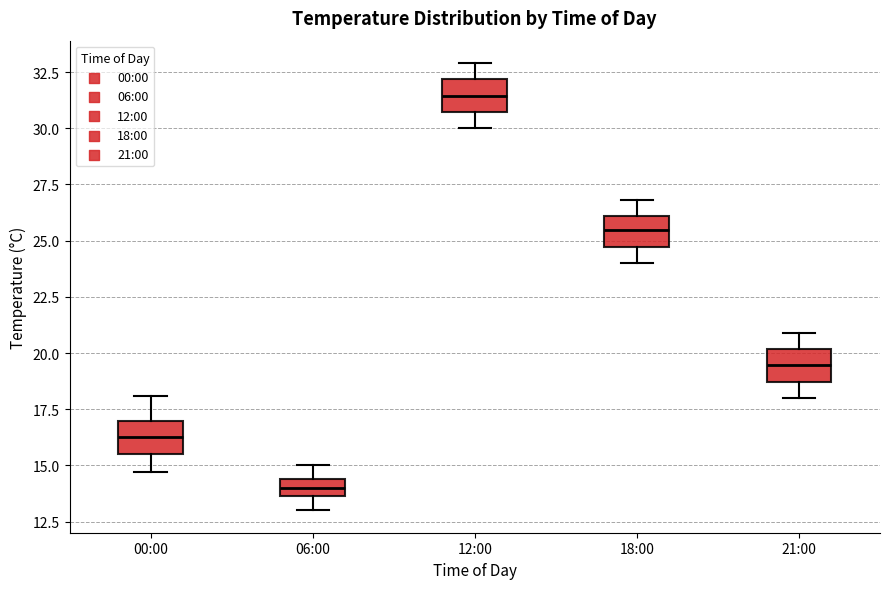

Which box's median line is the lowest?

06:00